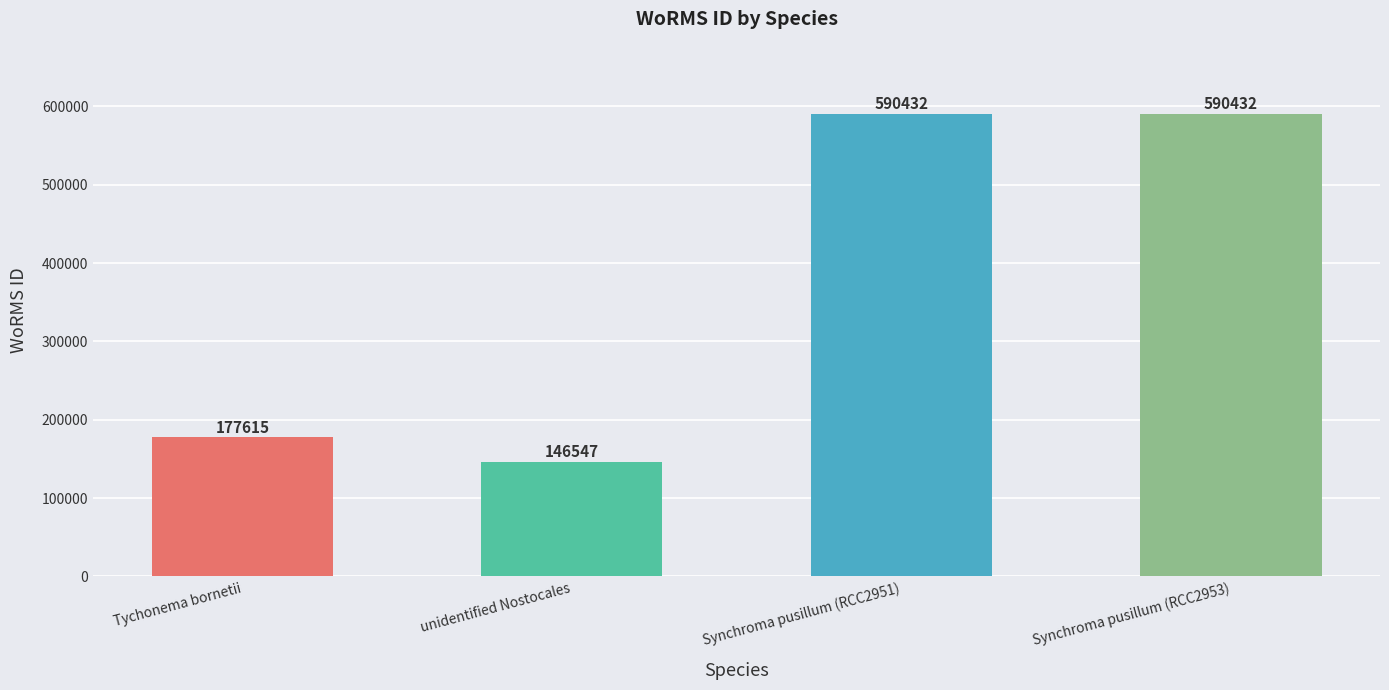

What is the sum of all values?

1505026